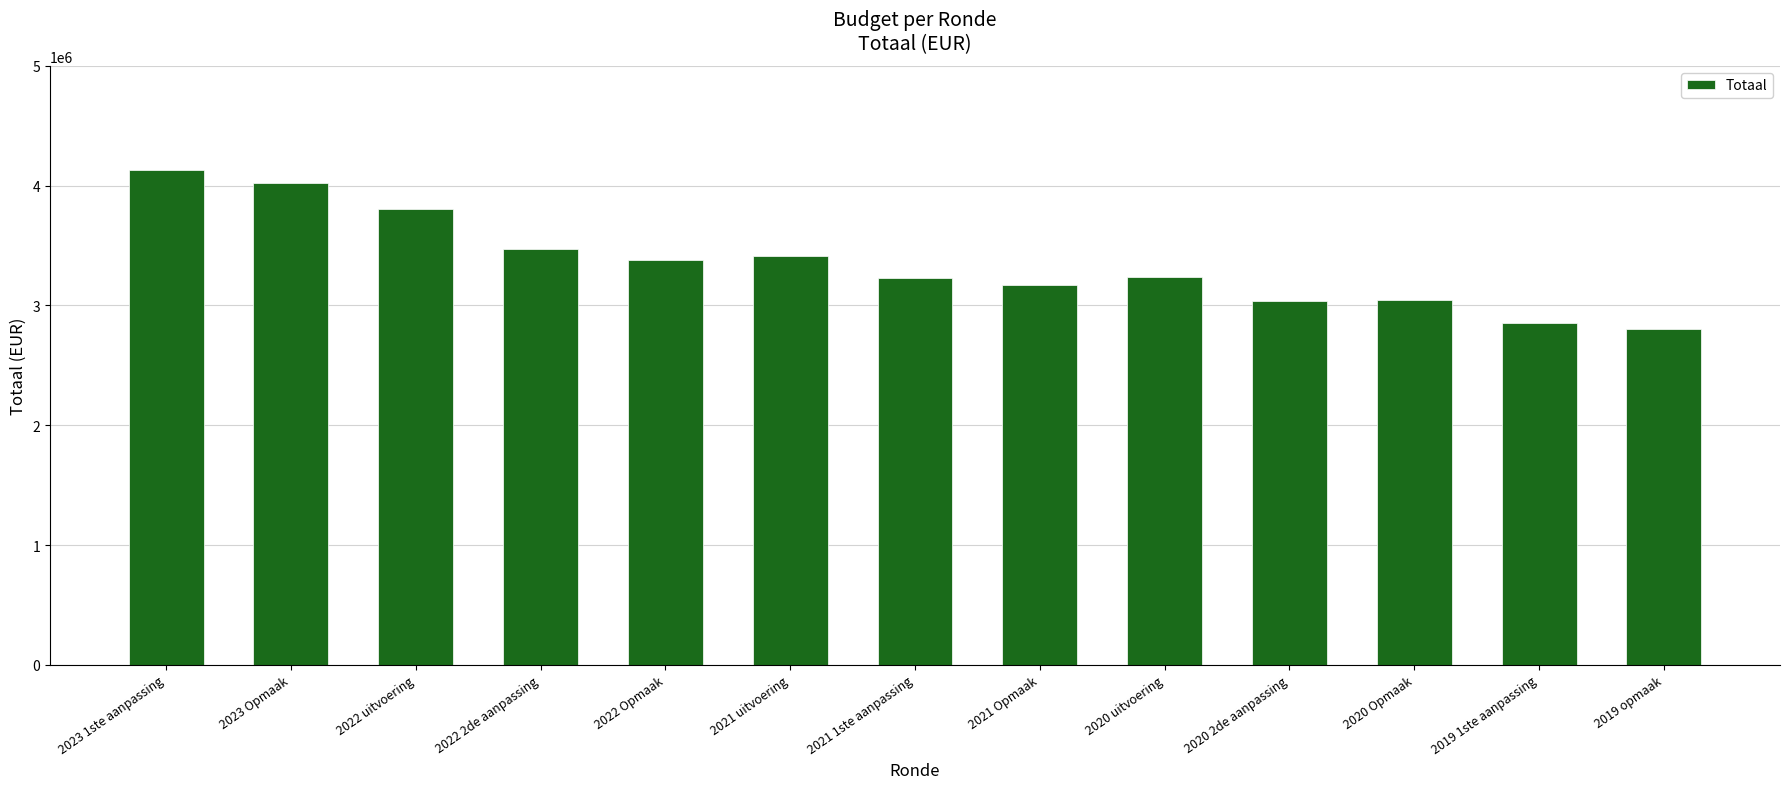

How many categories are shown in the chart?

13